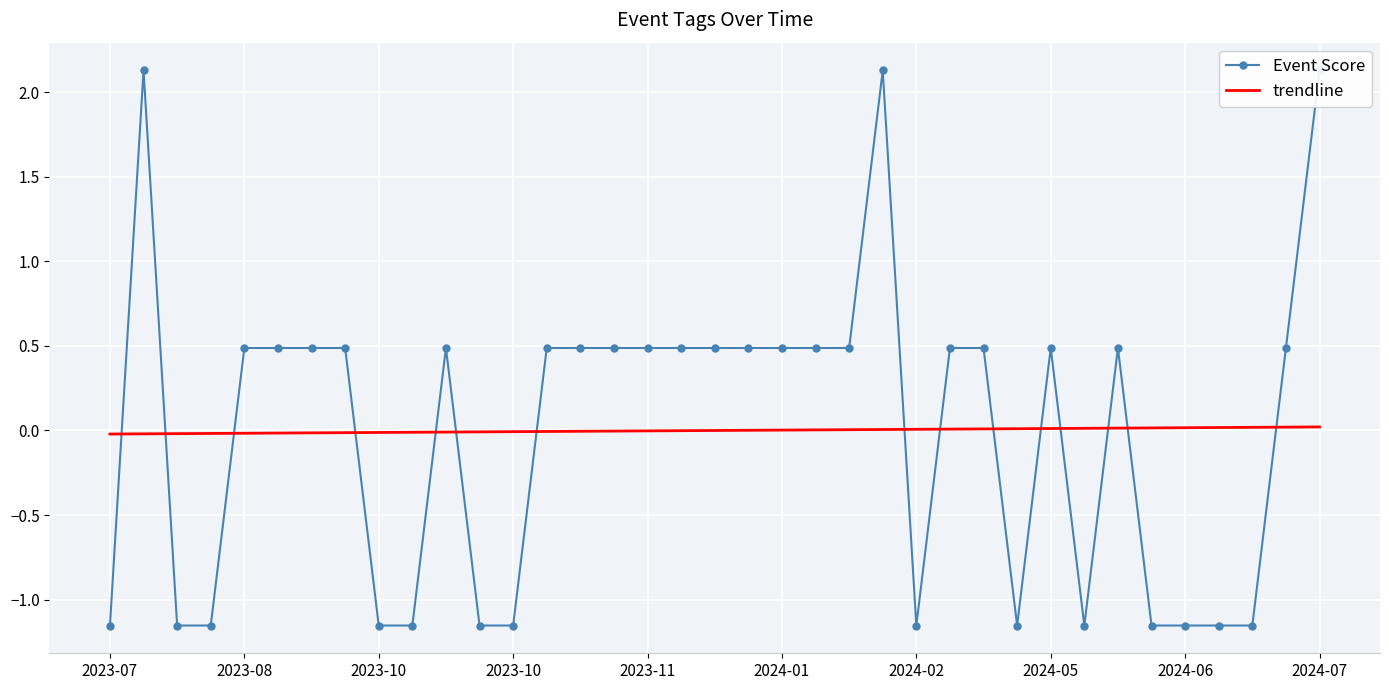

At which category is the sum across all series the highest?

2024-07